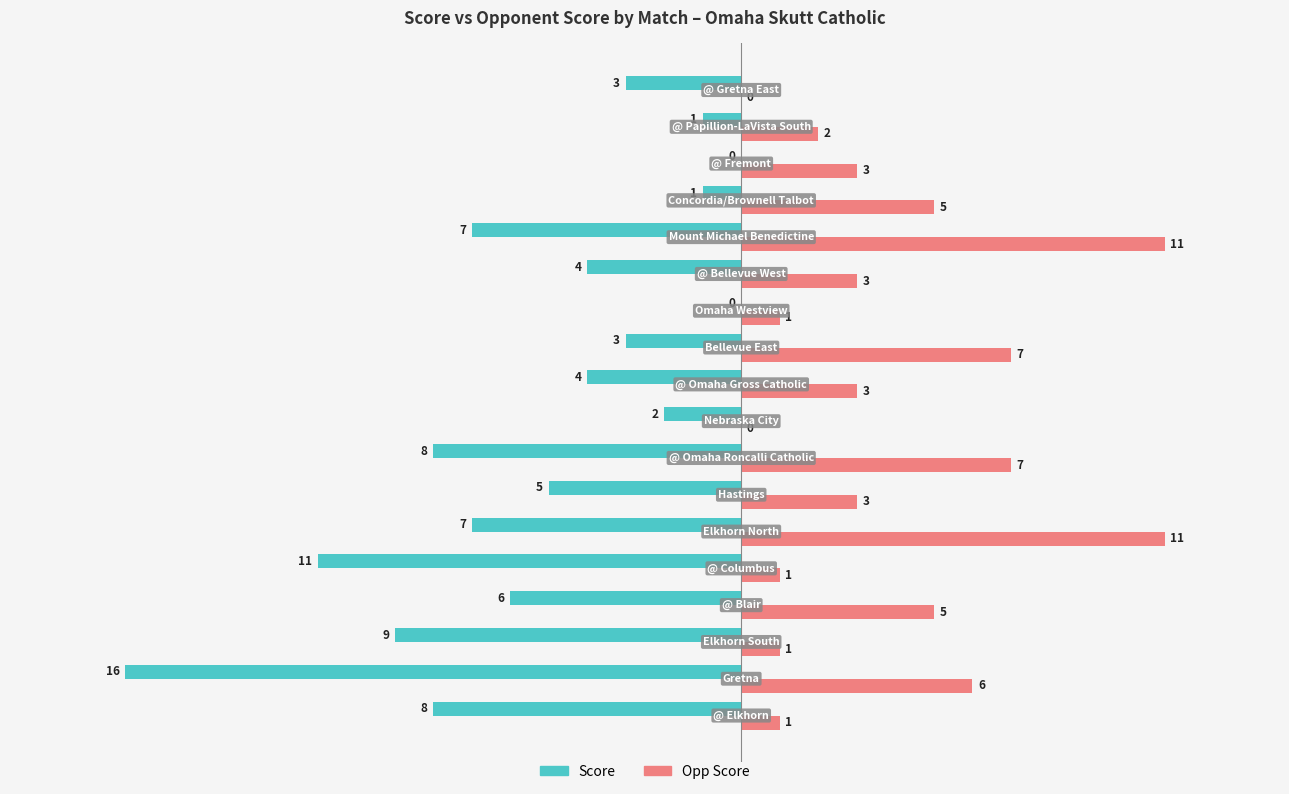

Which series has the largest total across all categories?

Opp Score